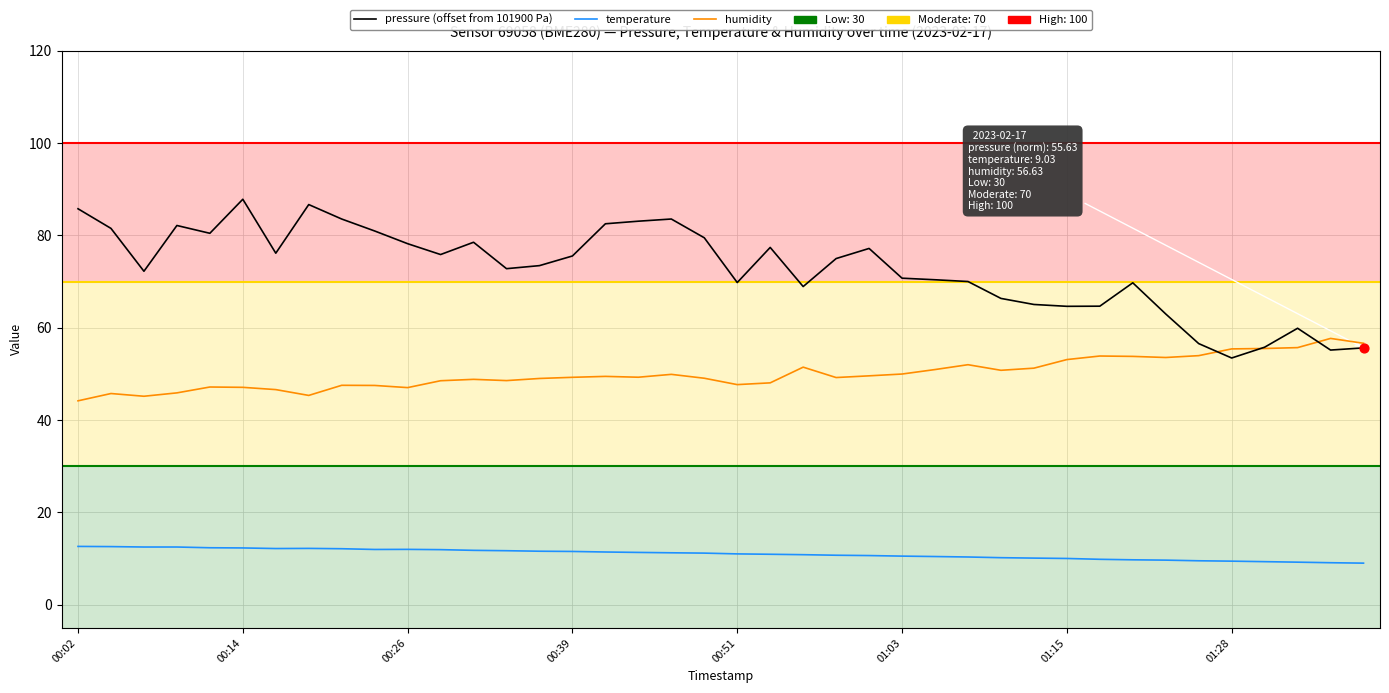

At how many categories does at least one series exceed 61?

34